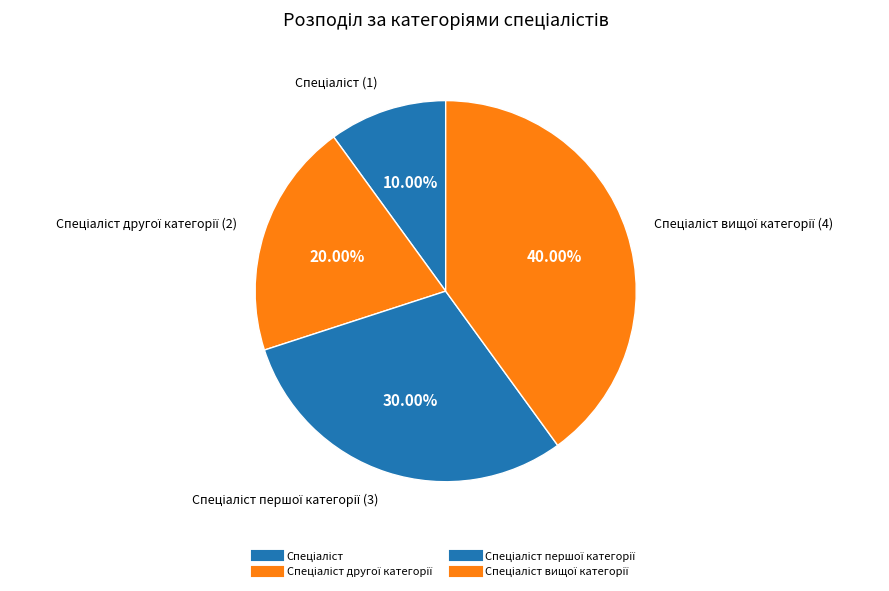

How many segments does this pie chart have?

4